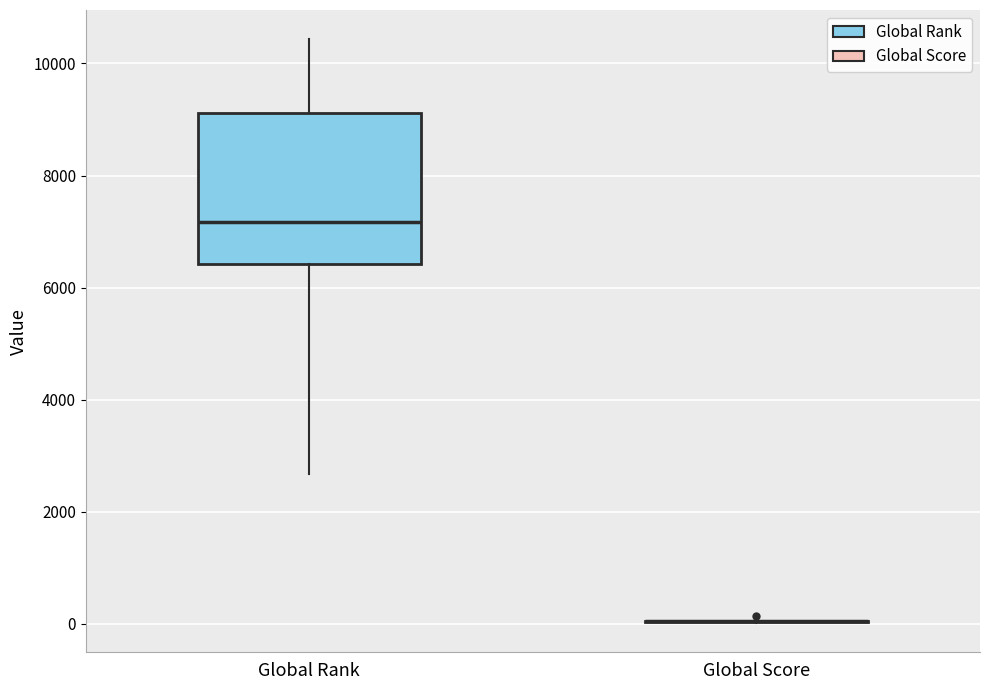

Which box is the tallest, from its lower edge to its upper edge?

Global Rank